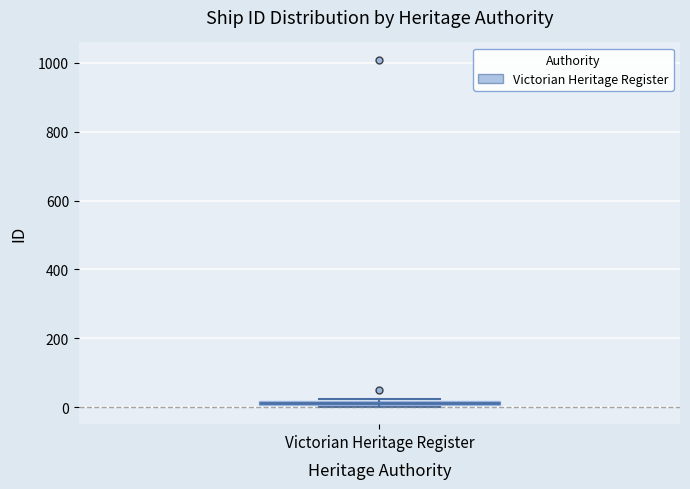

Where is the upper edge of the box for Victorian Heritage Register on the y-axis? The values are not printed on the chart, so give them approximately, as read against the axis.

20